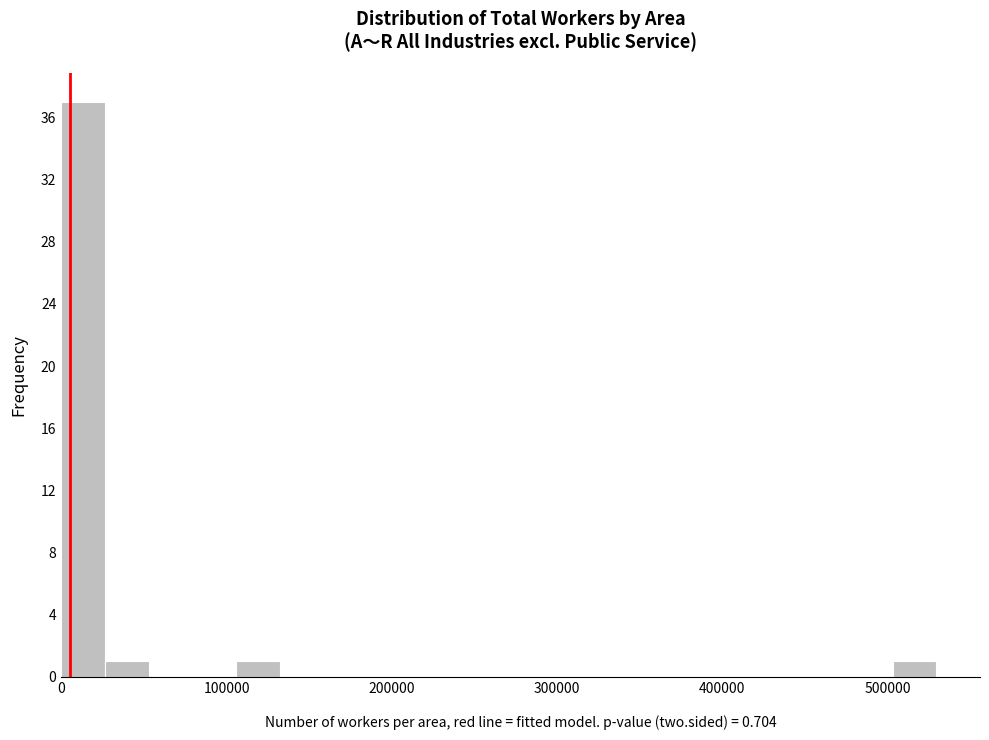

Read against the x-axis, roughly where is the centre of the tallest bar?

10000